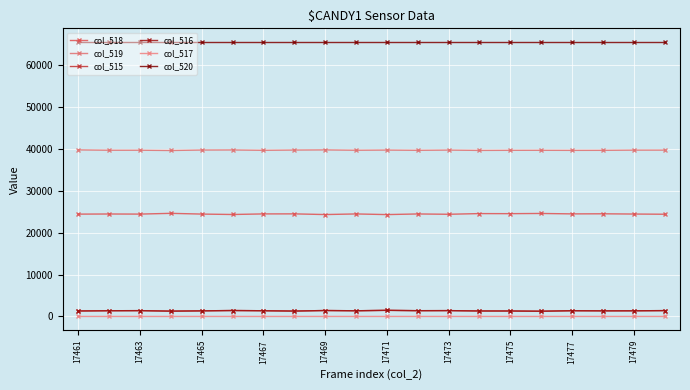

What is the difference between the maximum and minimum values in the col_519 series?

147